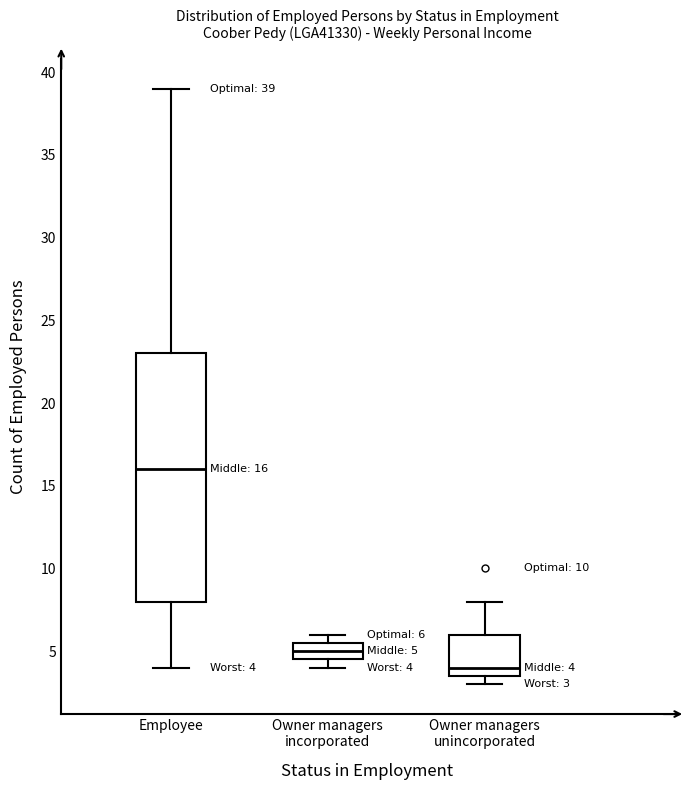

Comparing the boxes themselves (not the whiskers), which one is the tallest?

Employee